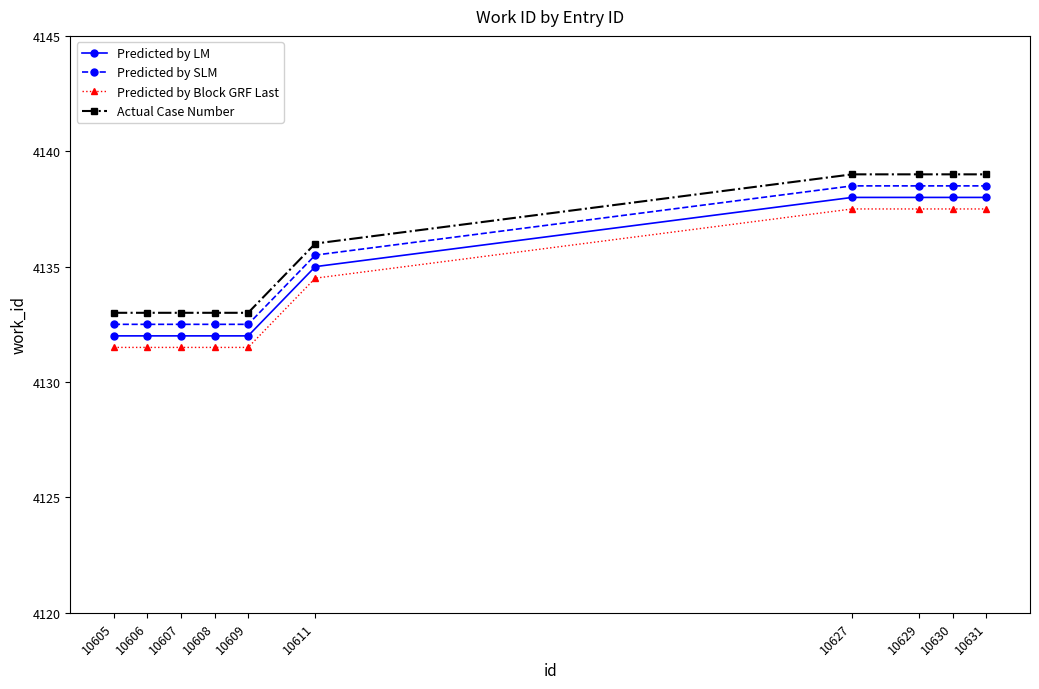

Where is Actual Case Number nearest to the value 4136?

10611